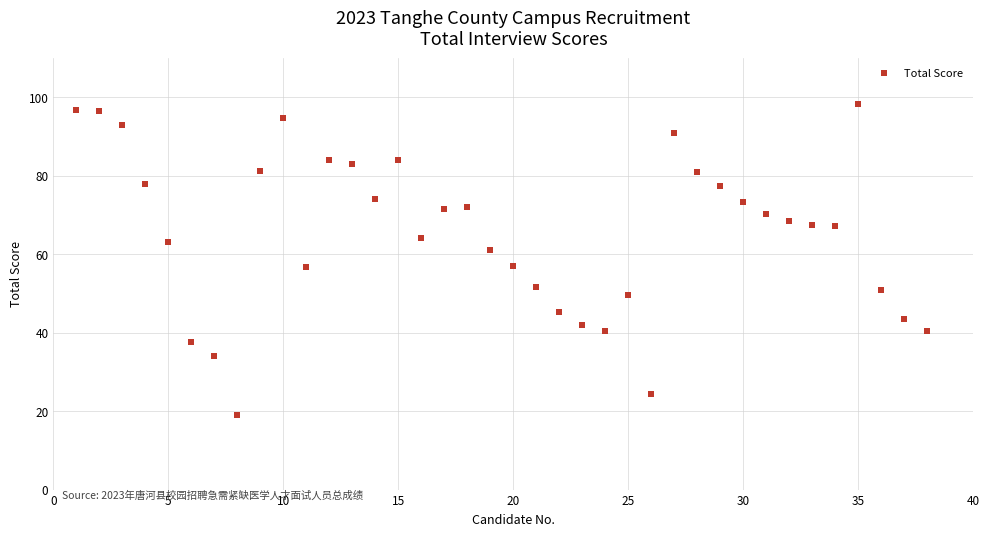

What is the range of X values (max minus min)?

37.0